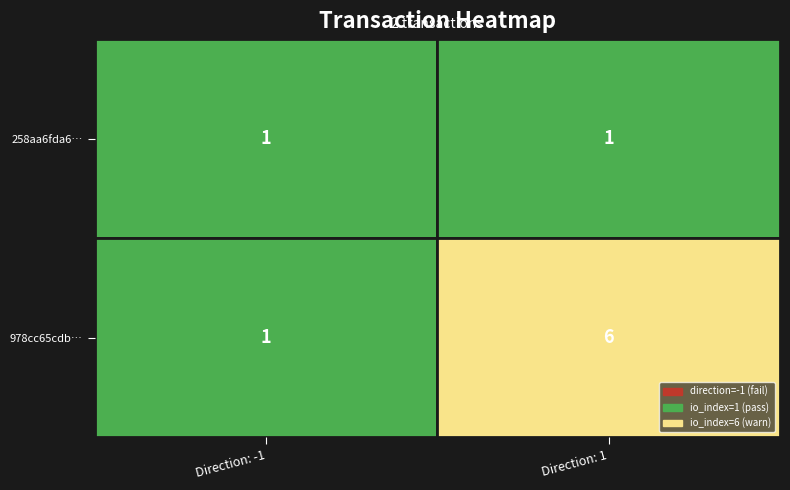

Which category has the highest value in the 978cc65cdbded95990ebbdaaa904a91afb8f7fe series?

1